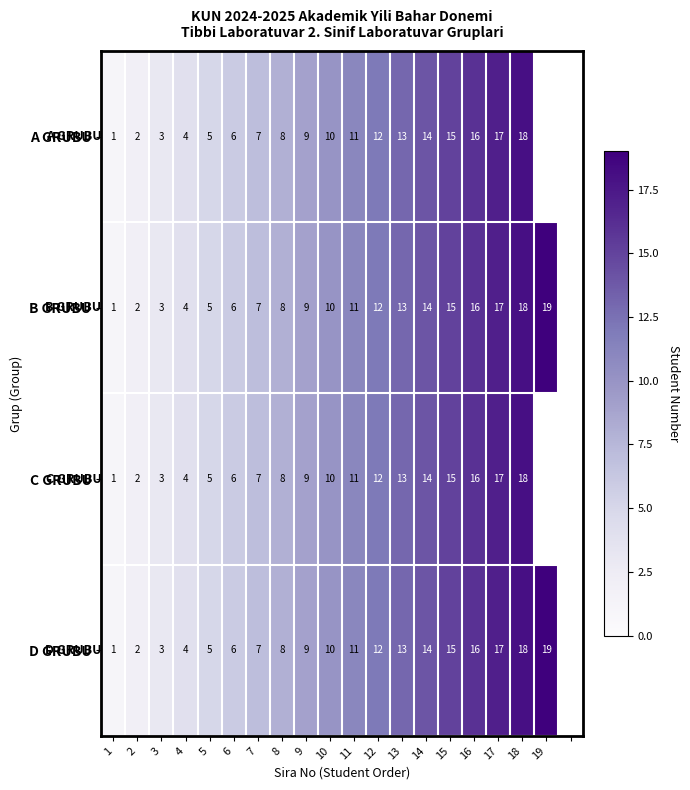

What is the total value across all series at 7?

28